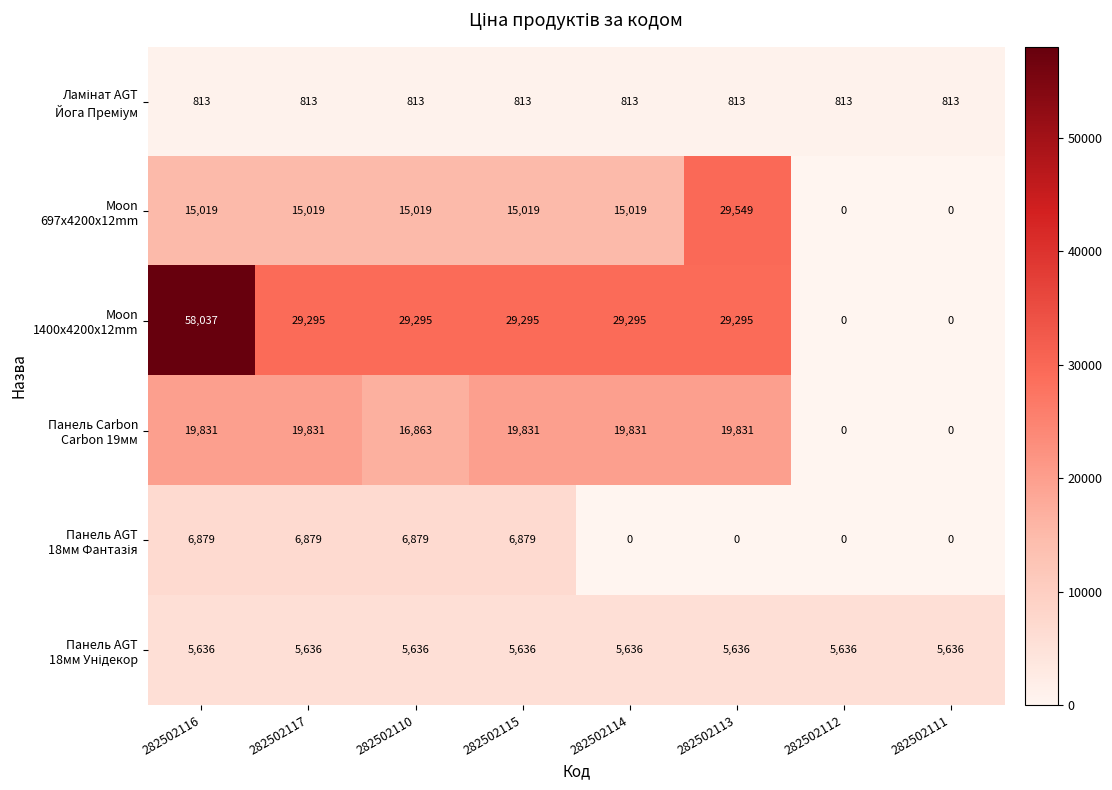

What is the difference between the highest and lowest values at 282502116?

57224